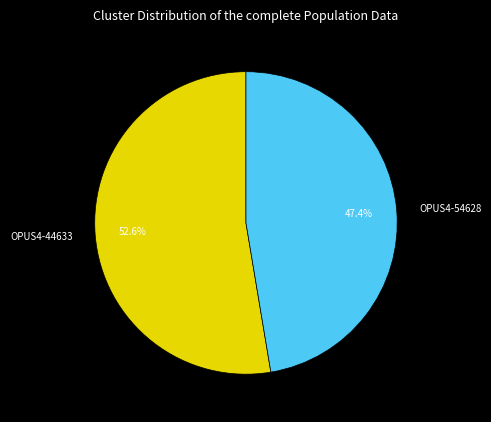

Count the number of slices in the pie.

2